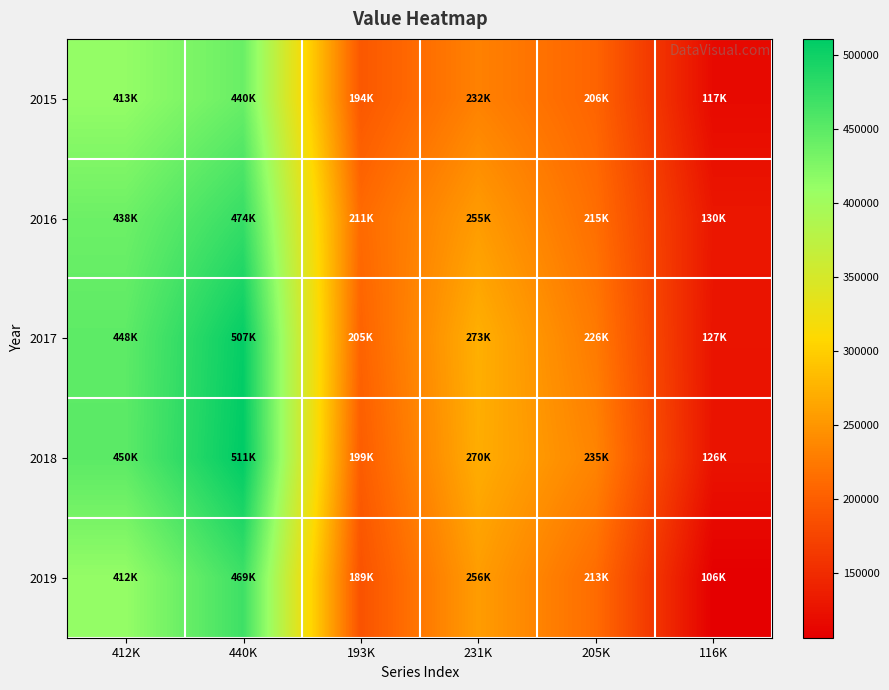

What is the greatest value displayed?

510737.8